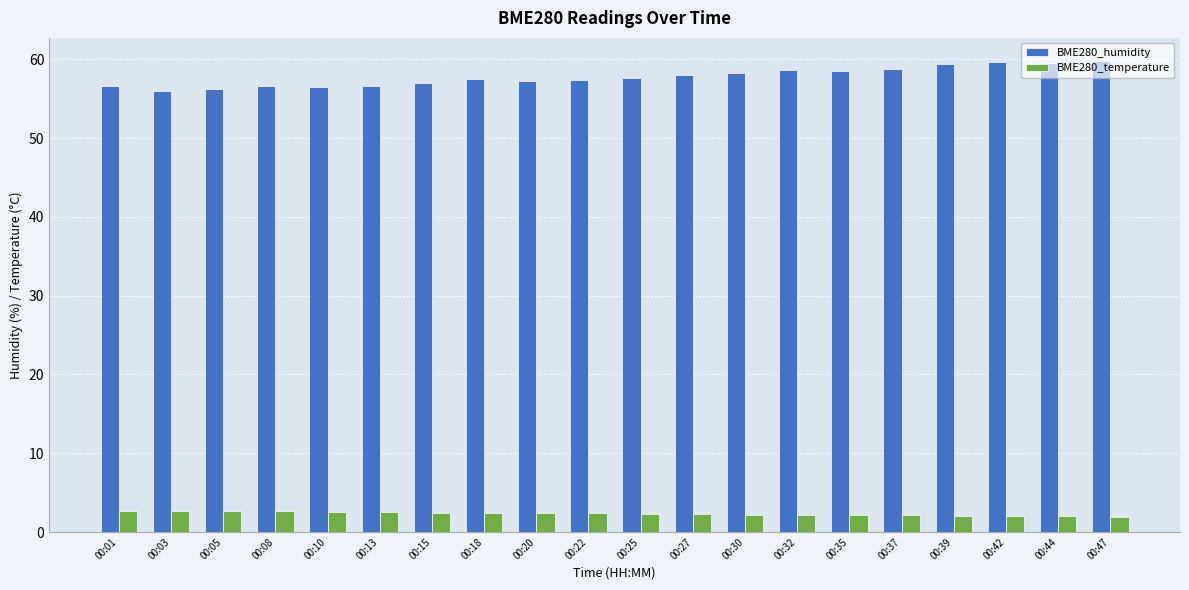

What is the difference between the BME280_humidity values at 00:15 and 00:35?

1.5